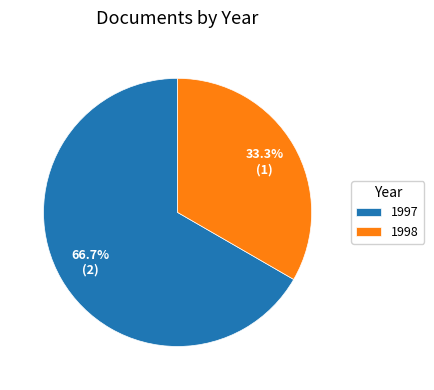

What is the smallest slice in the pie chart?

1998